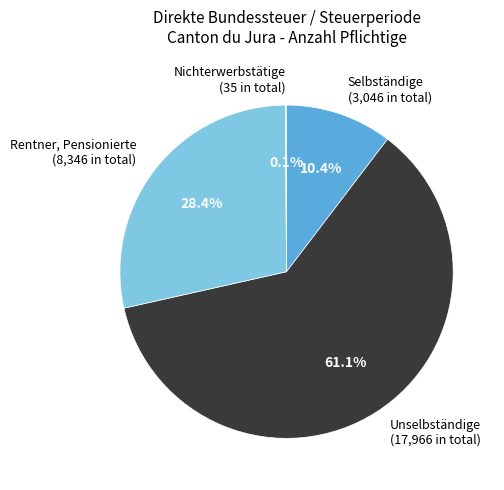

Is it true that Unselbständige is 61% of the pie?

True